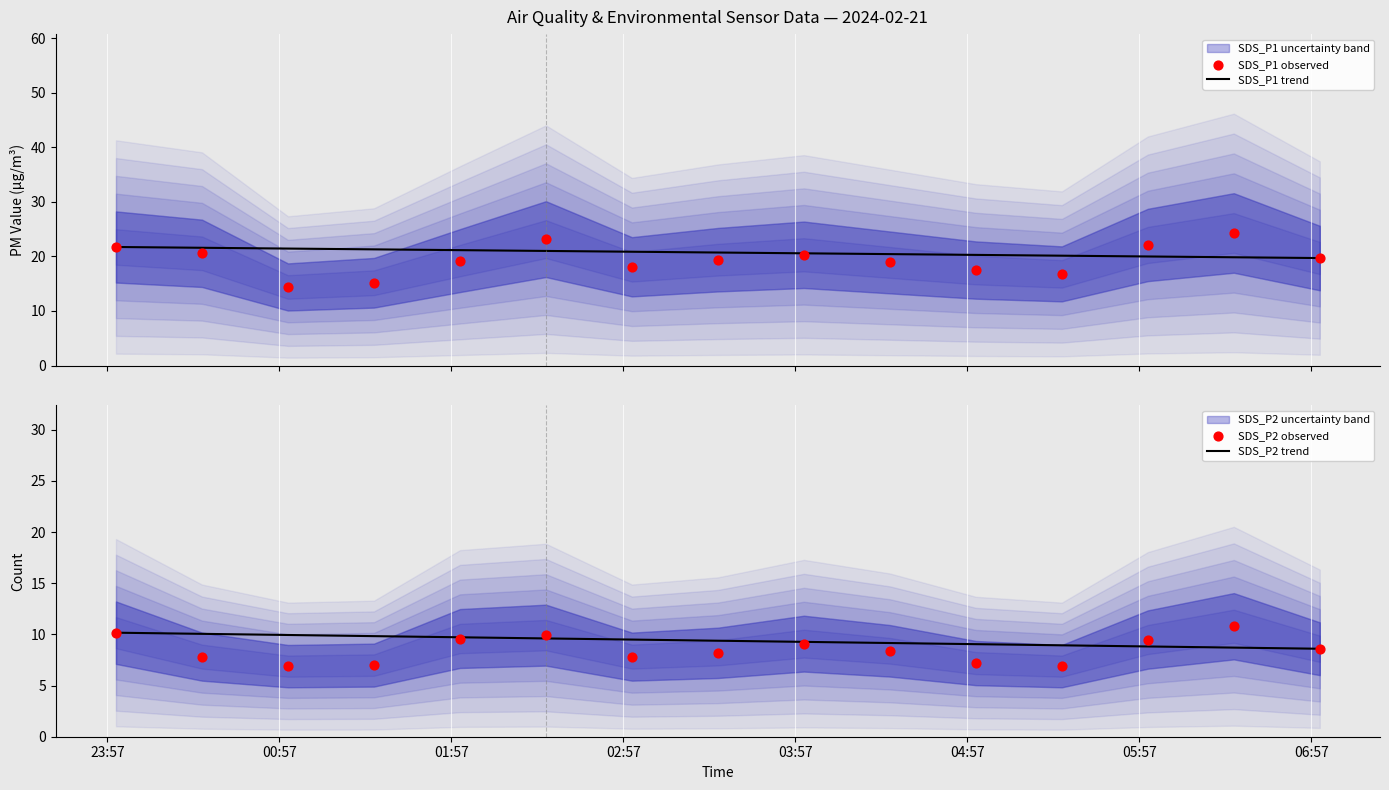

What is the lowest value of the SDS_P1 trend series?

19.7